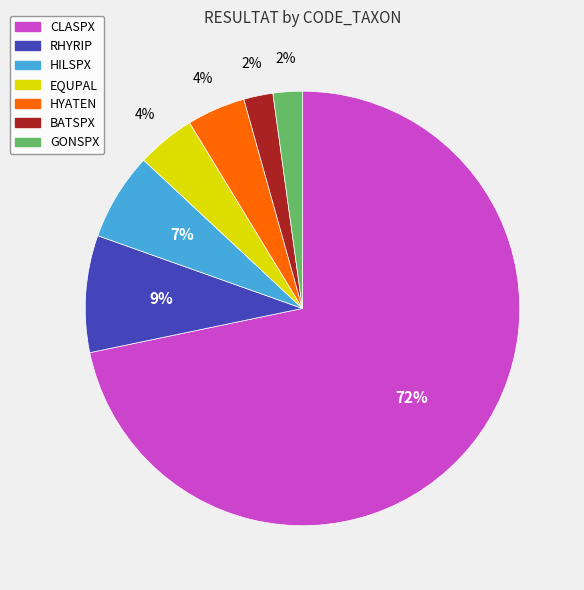

Is there a majority slice in this chart?

Yes